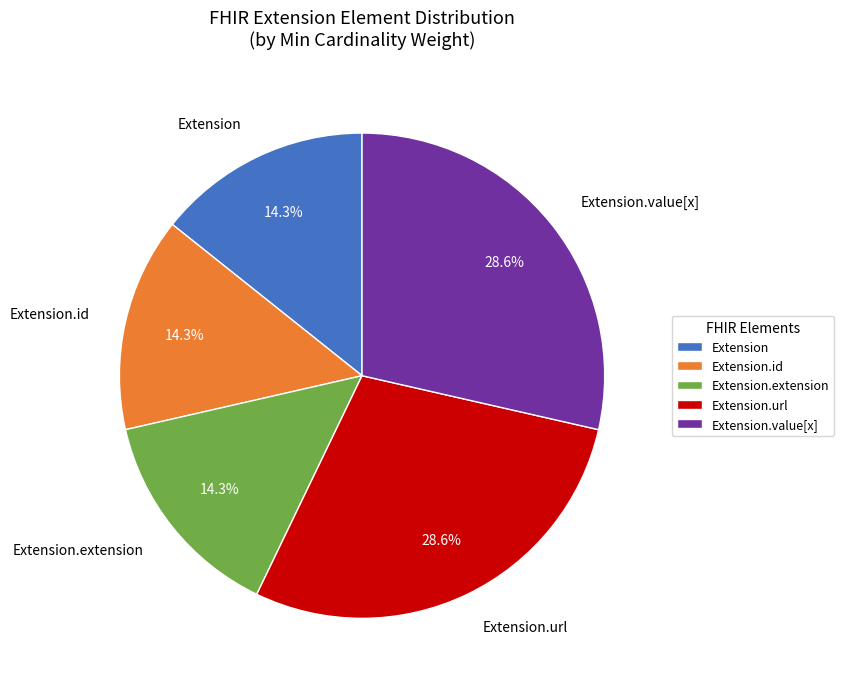

Does Extension.extension account for over 50% of the chart?

No